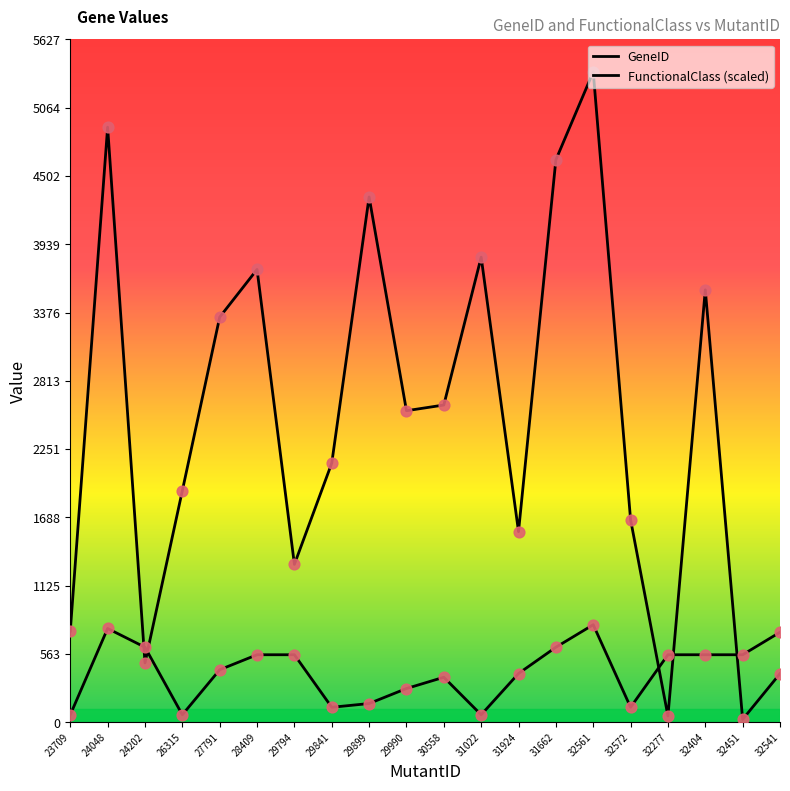

How many lines are shown in the chart?

2